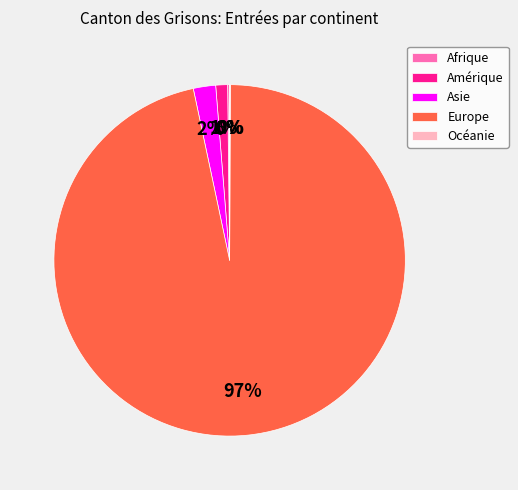

Does Asie account for over 50% of the chart?

No